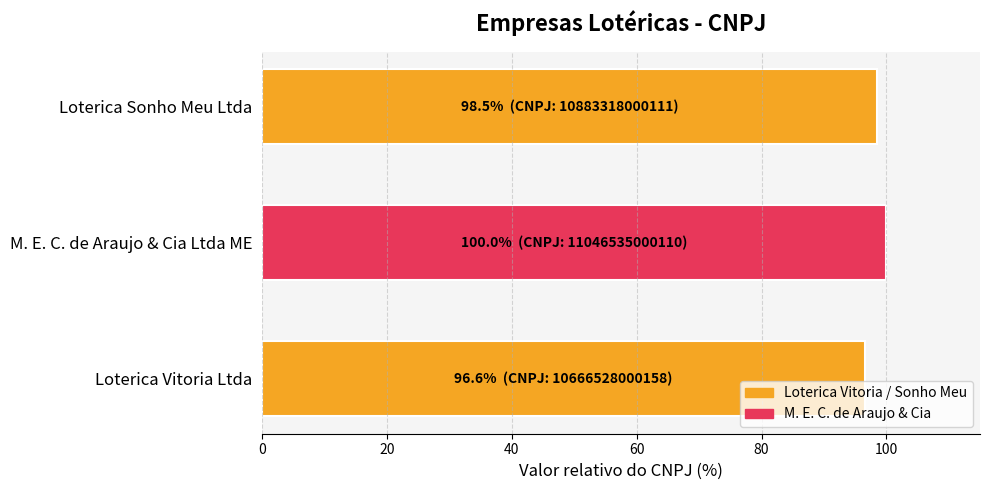

How many data points does each series have?

3